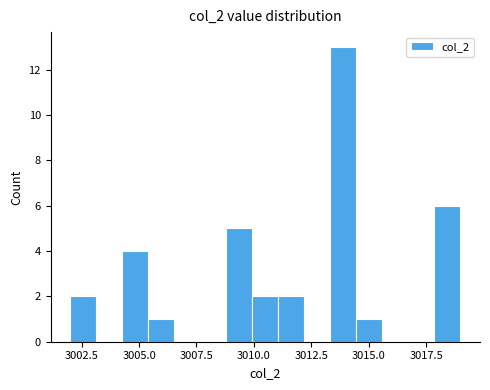

Read against the x-axis, roughly where is the centre of the tallest bar?

3014.0